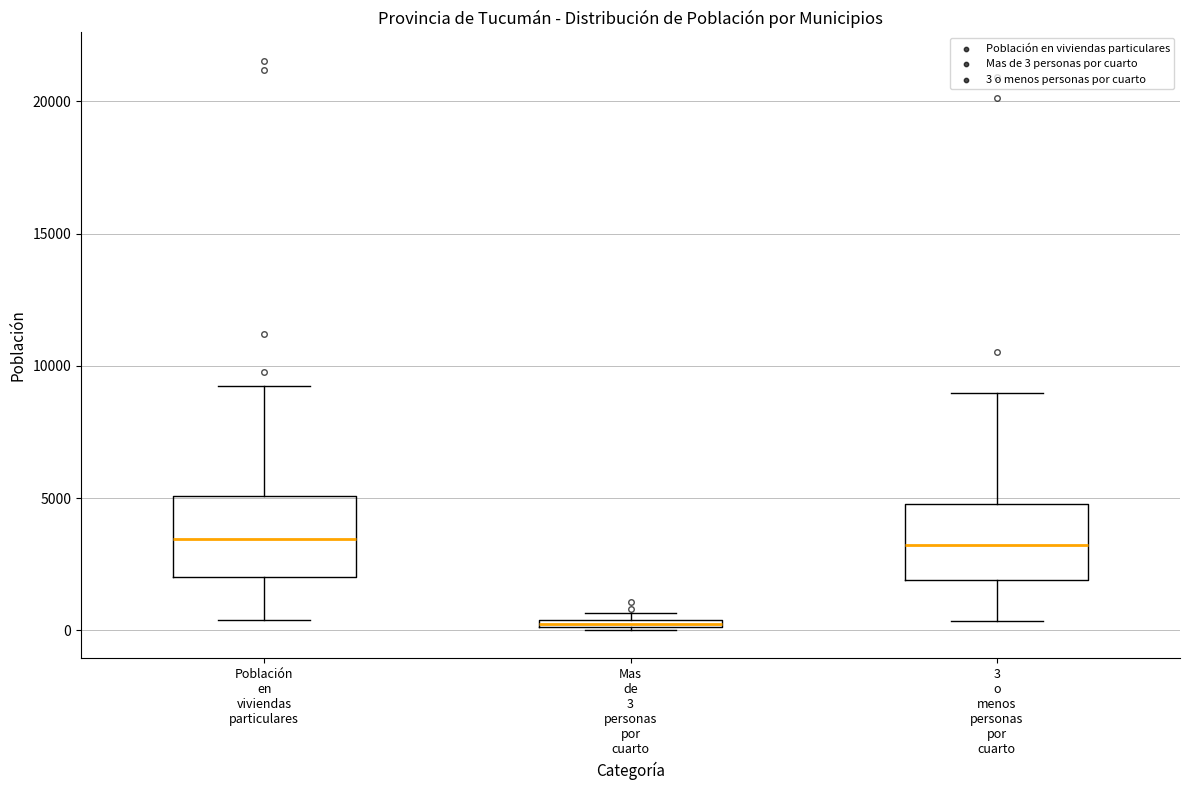

Where is the lower edge of the box for Mas de 3 personas por cuarto on the y-axis? The values are not printed on the chart, so give them approximately, as read against the axis.

0